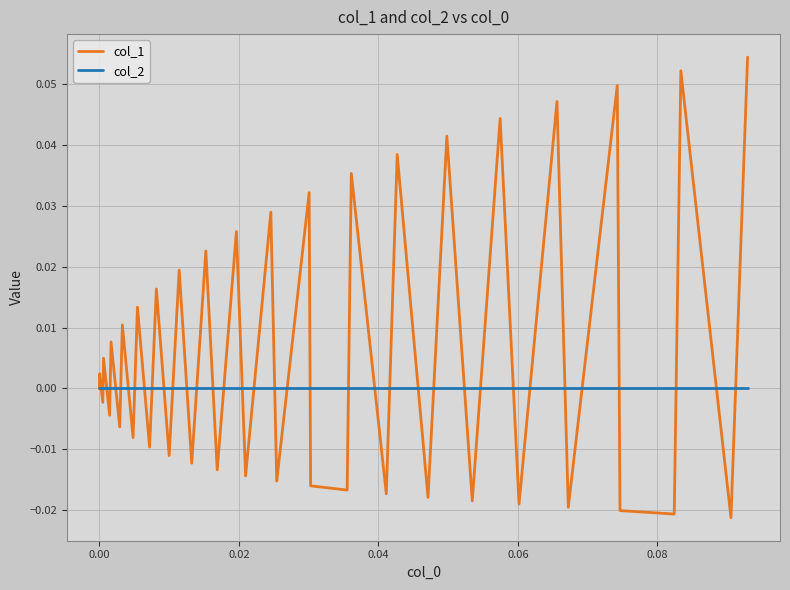

In col_1, how many points are lower than both neighbors (excluding endpoints)?

18